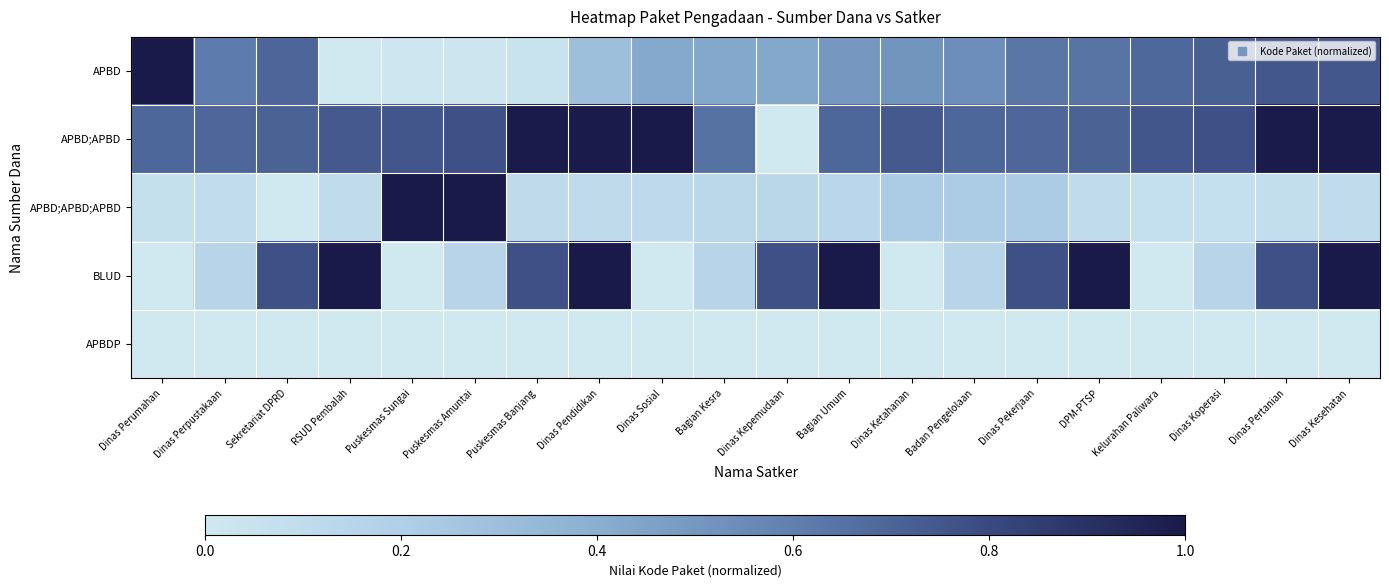

Count the number of categories in the chart.

20